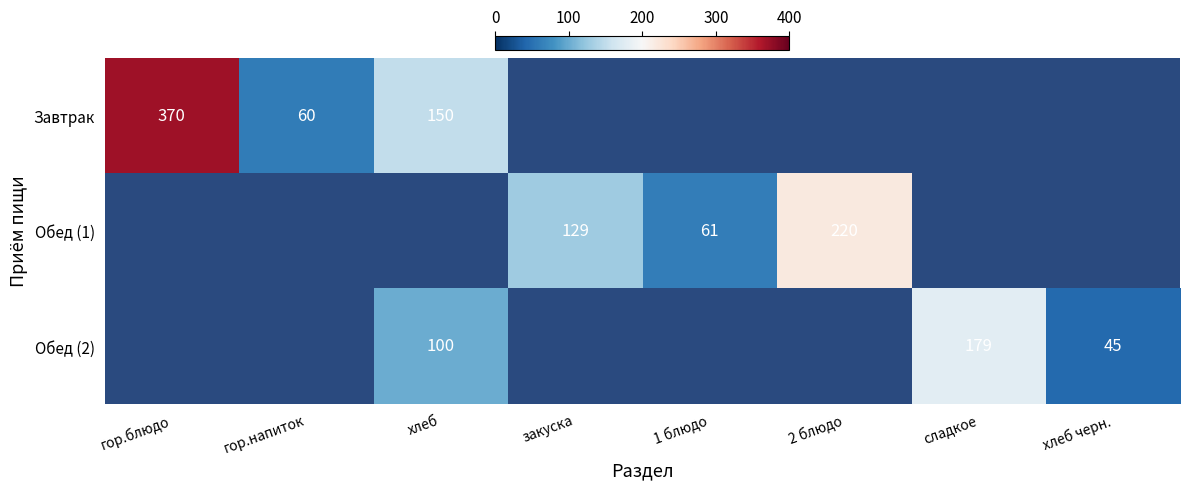

What is the sum of the Обед (1) values at закуска and 2 блюдо?

349